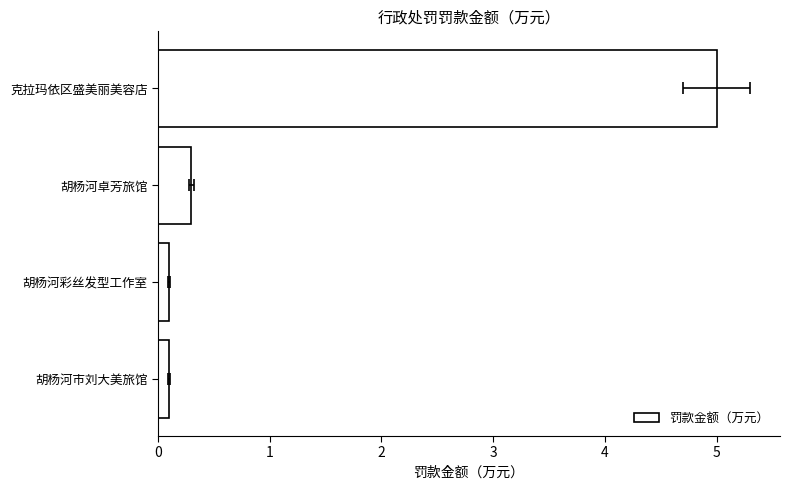

What is the value of the 3rd bar from the left?

0.3